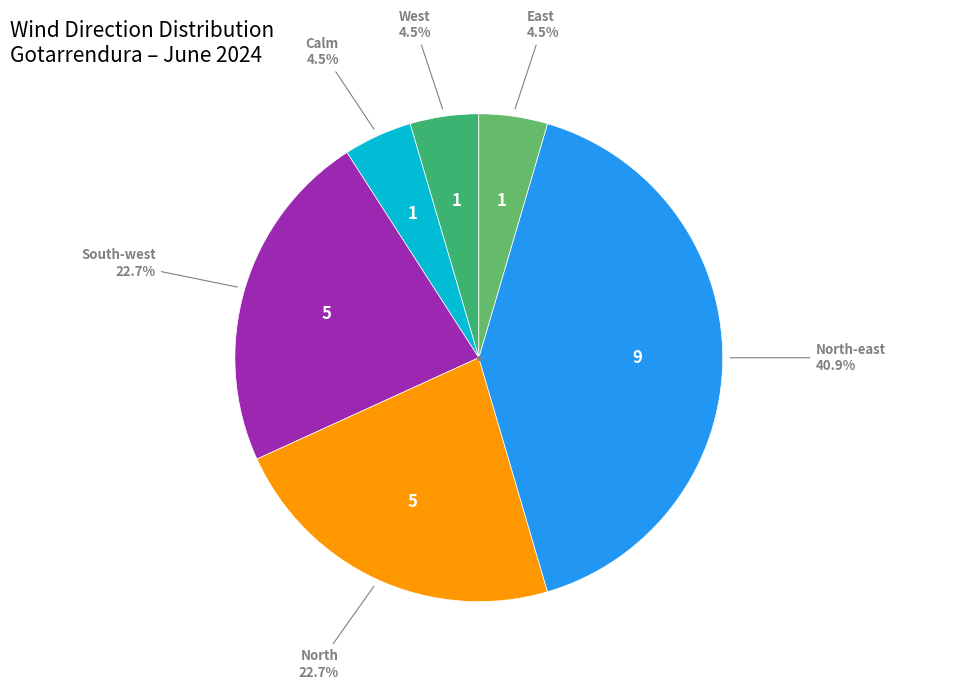

Does any single category account for the majority?

No